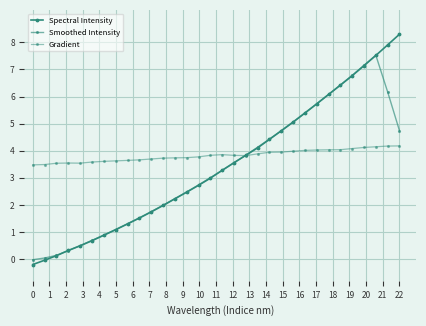

What is the minimum value shown in the chart?

-0.2